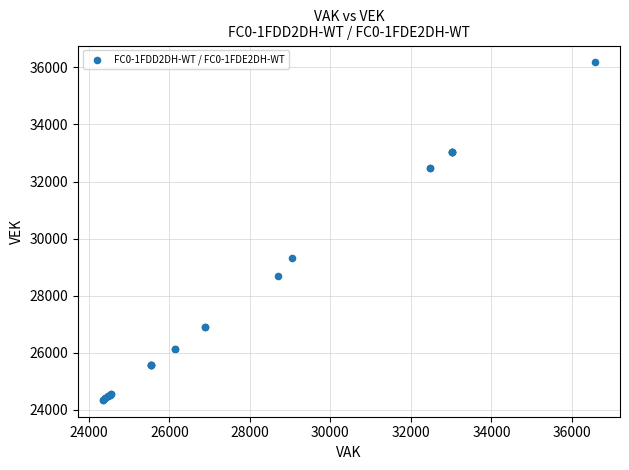

What Y value in the scatter plot is closest to 30260?

29315